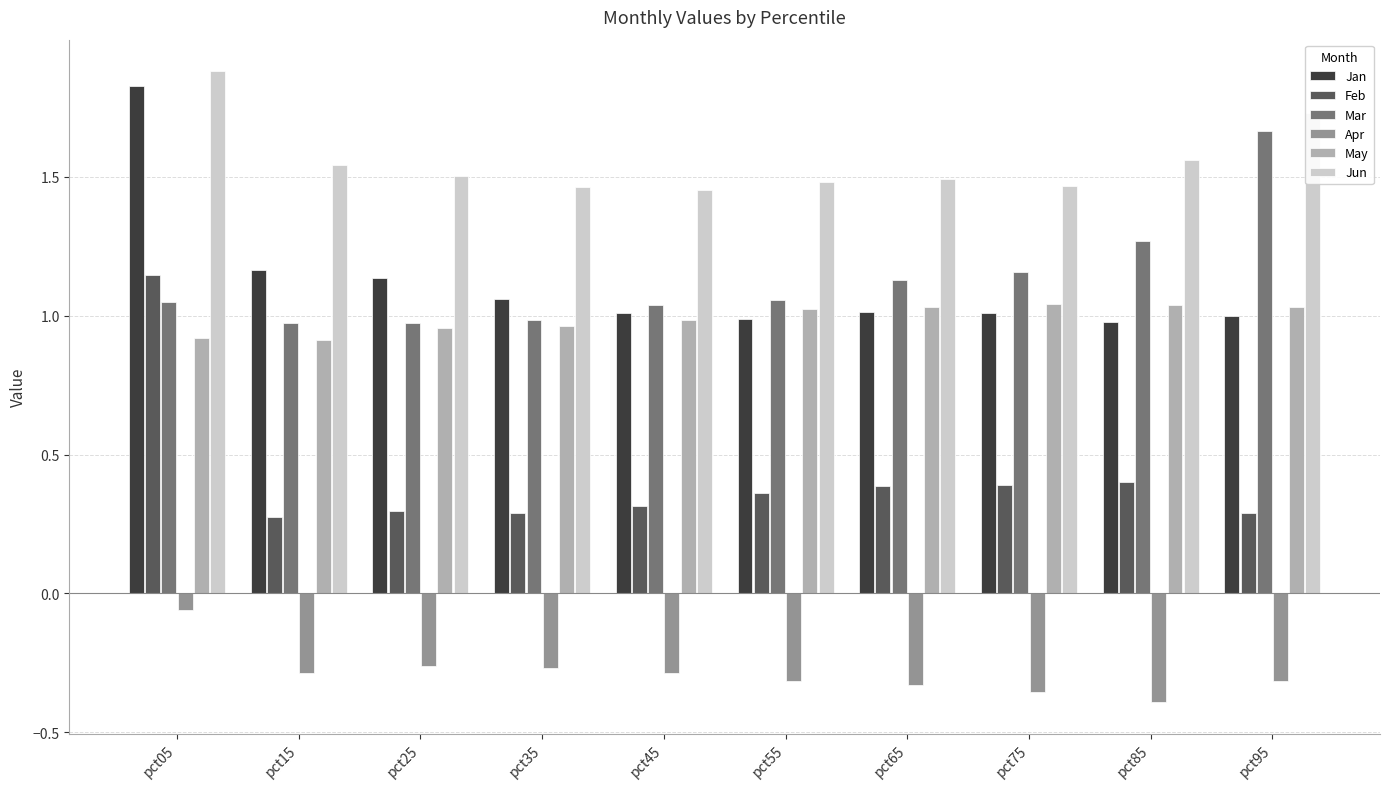

The value of Jan at pct75 is 0.4. True or false?

False